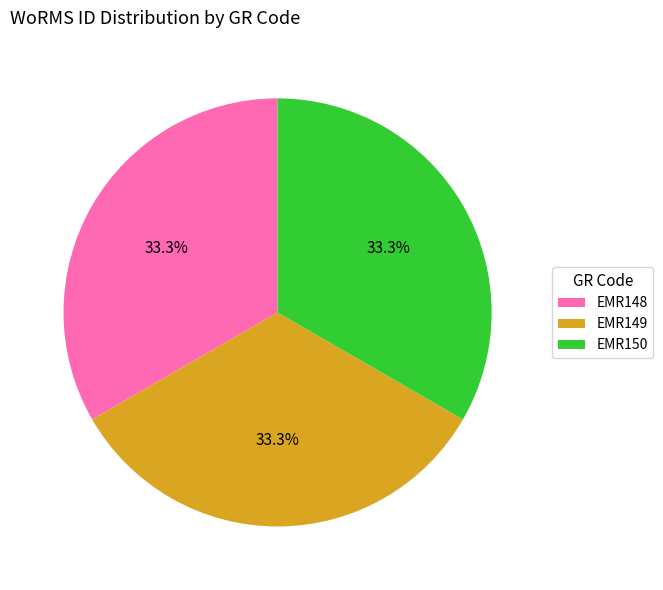

Does EMR148 account for over 50% of the chart?

No